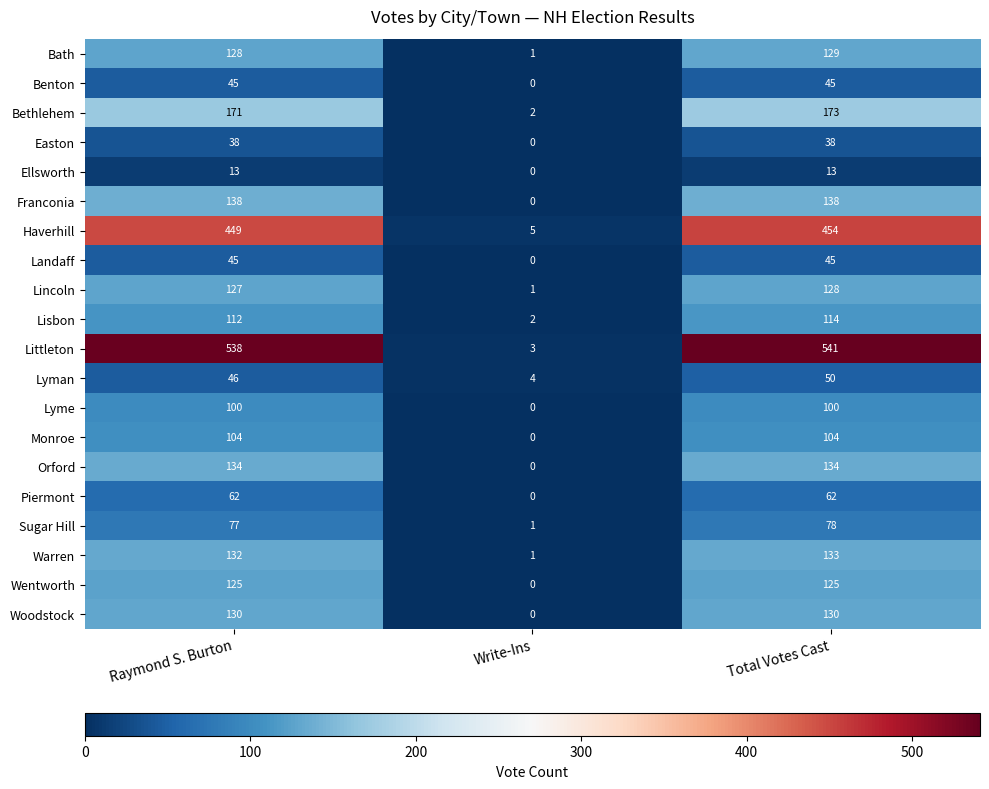

Count the number of data series in this chart.

20